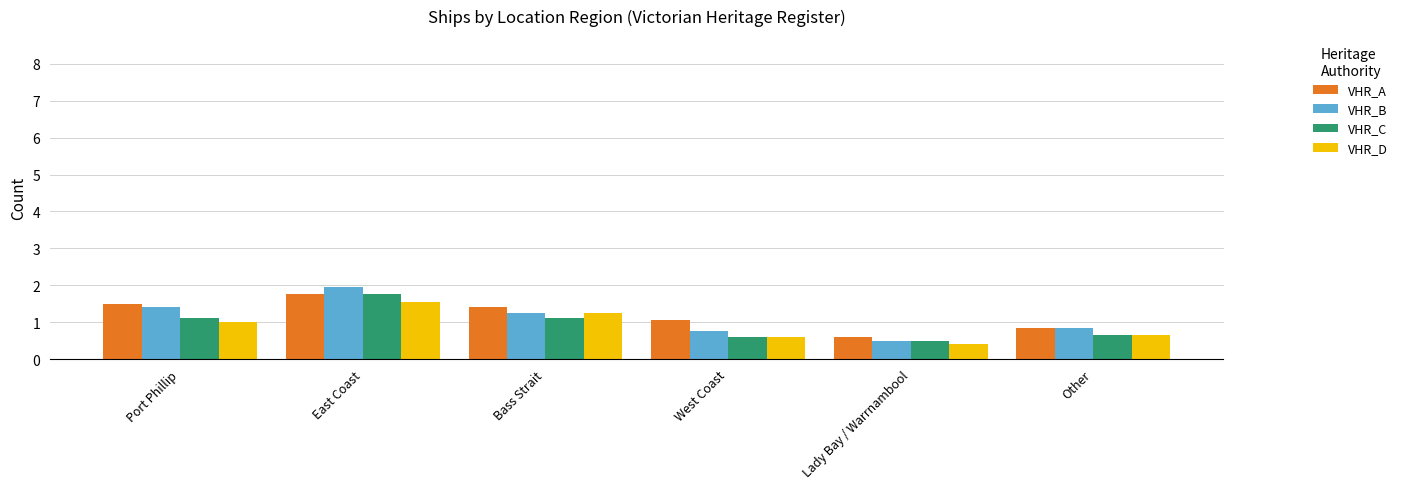

How many VHR_B values are between 0 and 1?

3